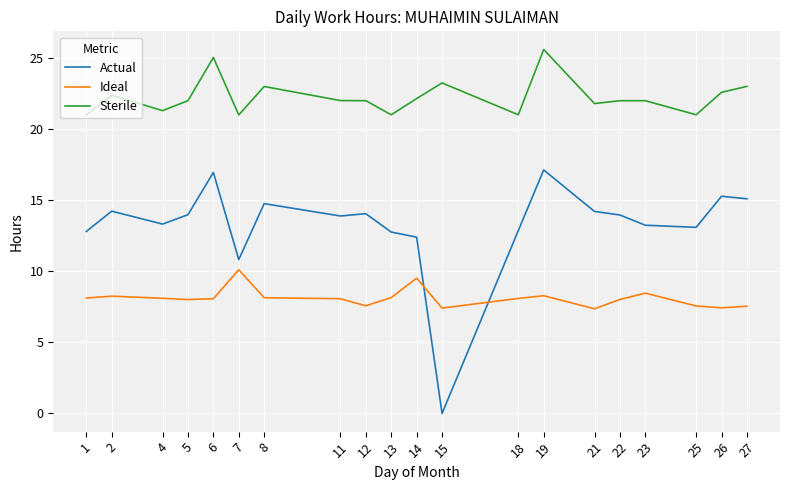

What is the sum of all Actual values?

264.8